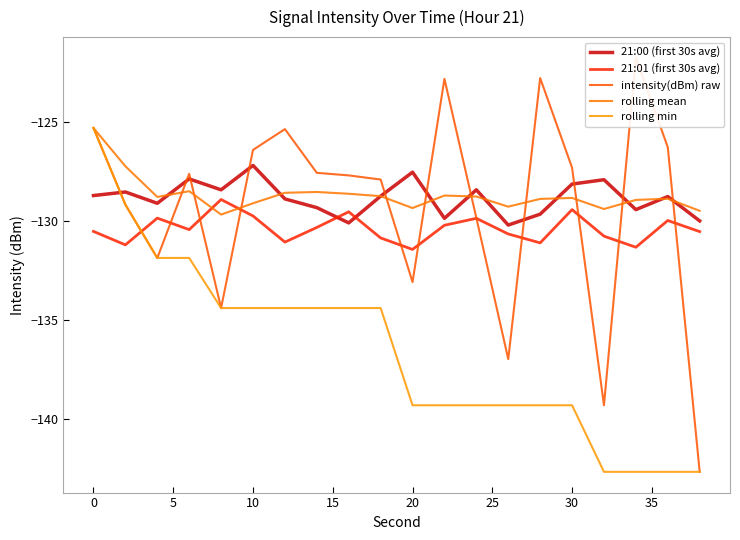

What value does the rolling mean series have at 25?

-128.6